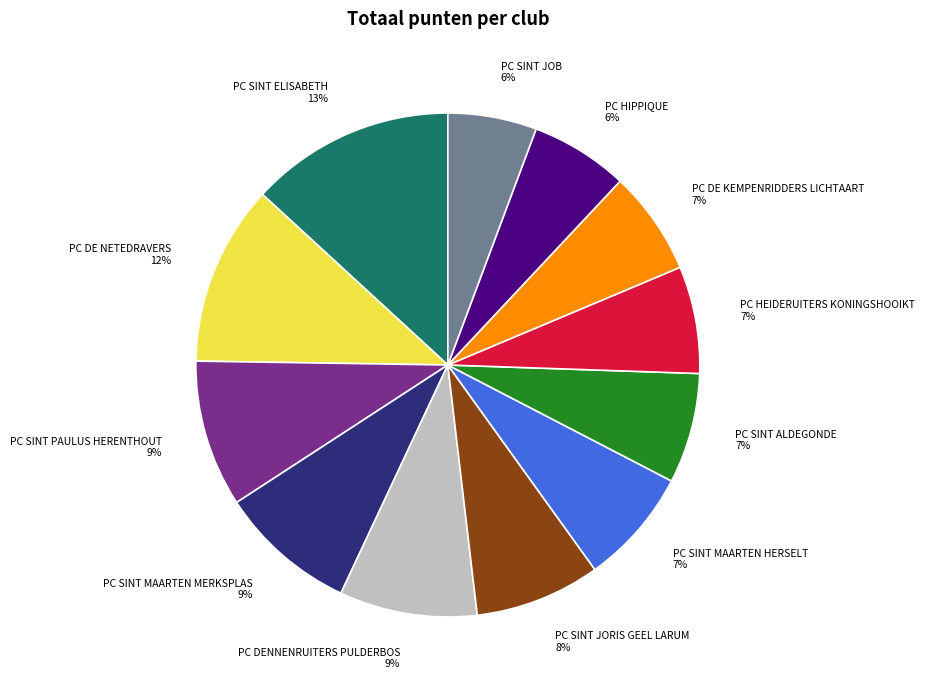

Which has a higher value, PC DE KEMPENRIDDERS LICHTAART or PC DENNENRUITERS PULDERBOS?

PC DENNENRUITERS PULDERBOS